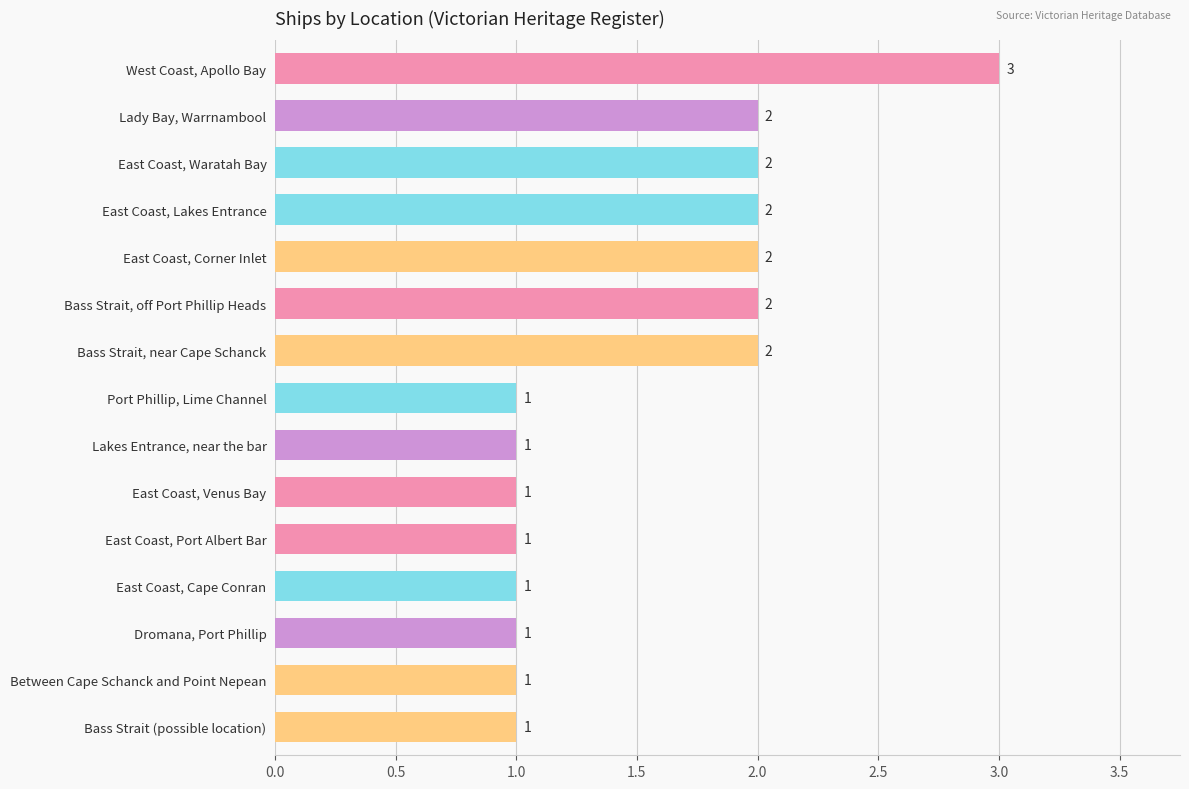

Count the values in the range 1 to 2.

14